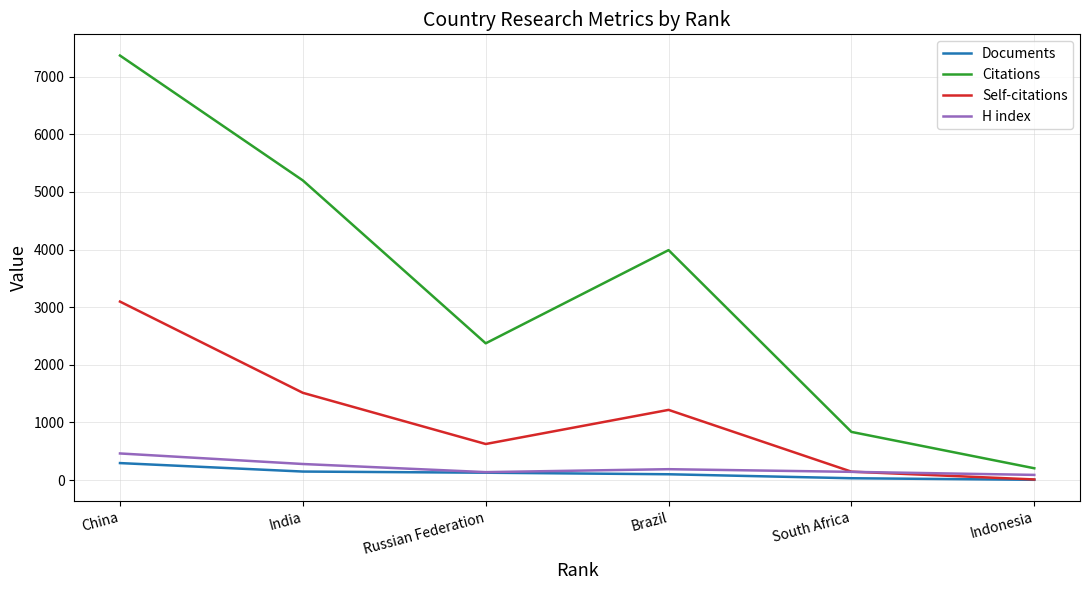

What is the difference between the maximum and minimum values in the Self-citations series?

3086